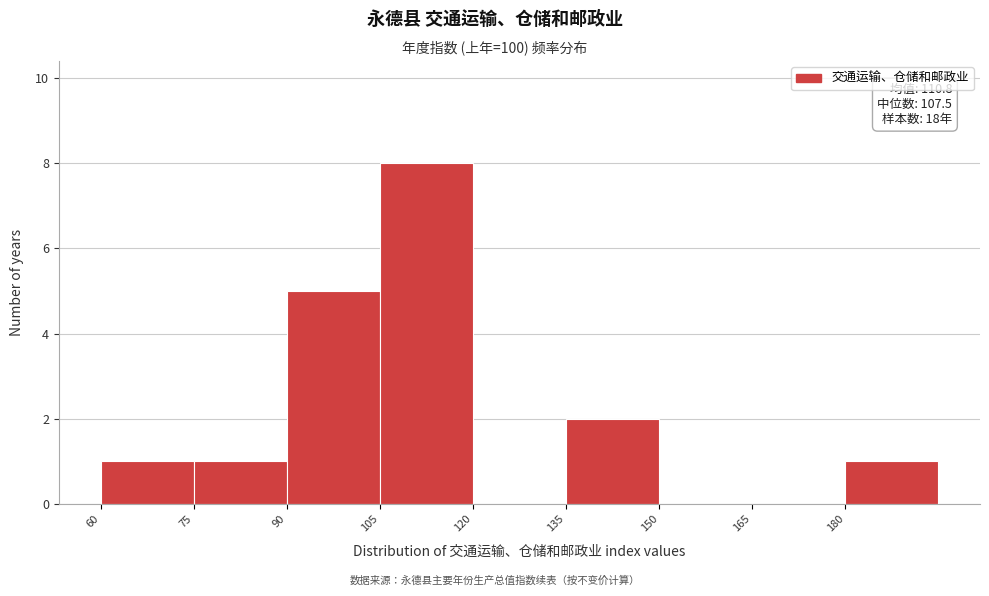

Over which range of the x-axis is the bar tallest?

105 to 120